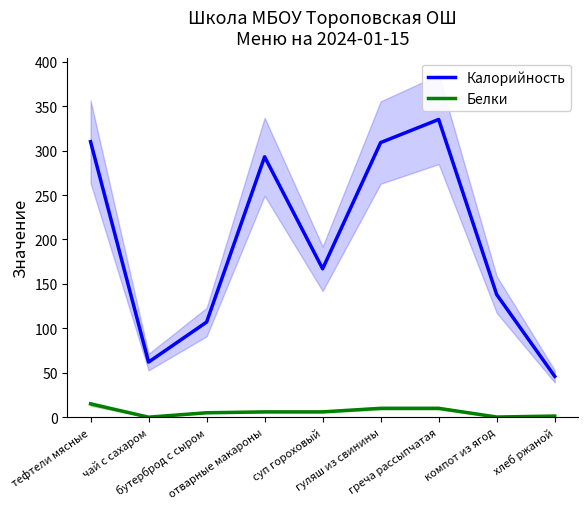

Which category has the highest value in the Белки series?

тефтели мясные